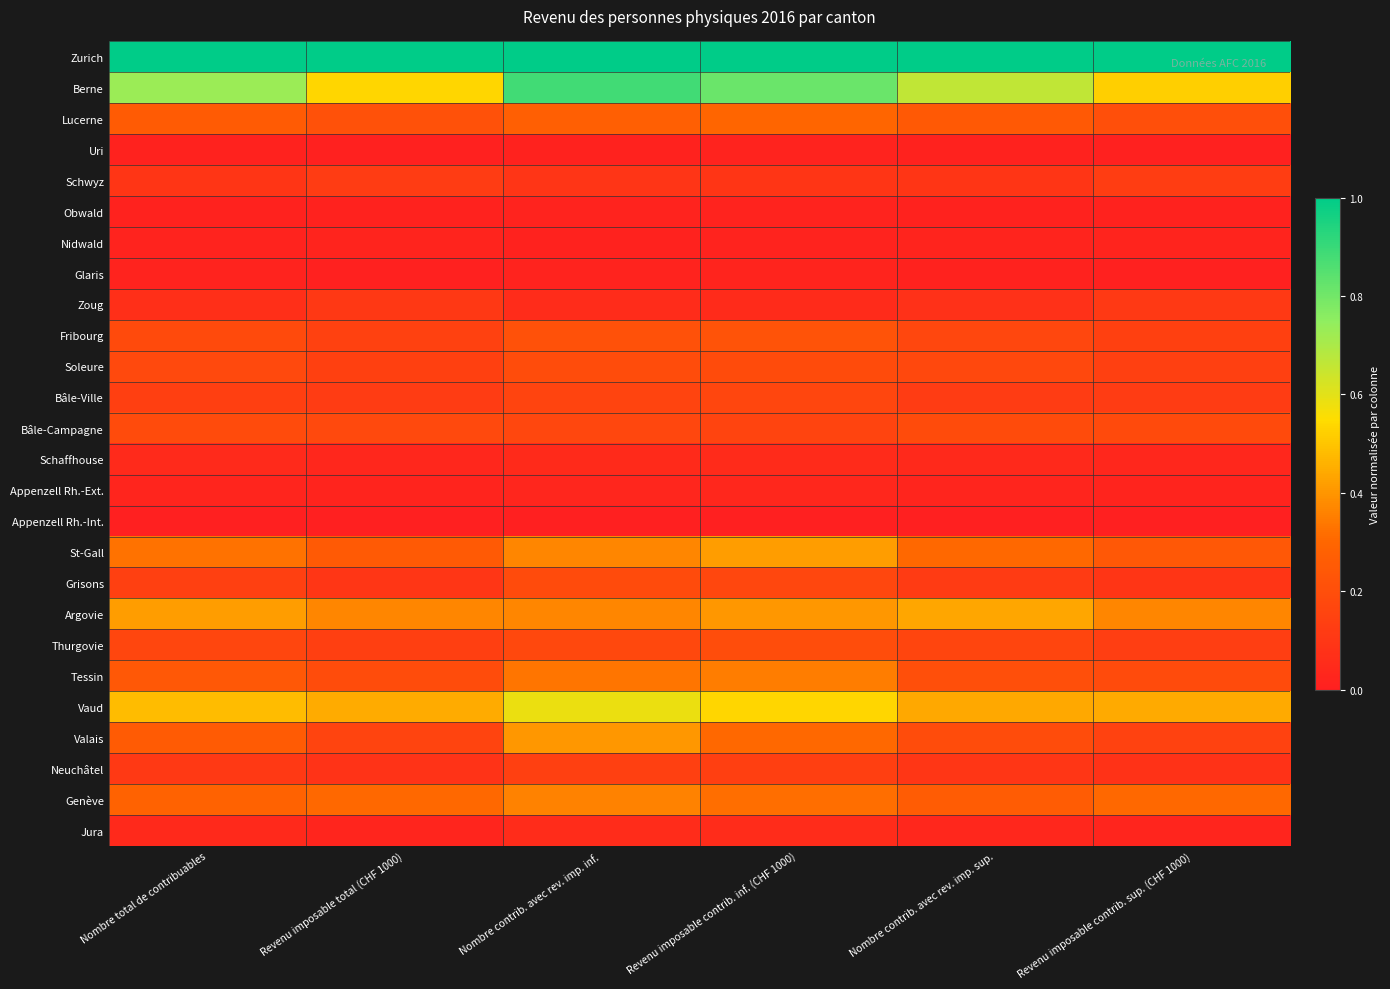

List the series in order of their peak value, lowest first.

Appenzell Rh.-Int., Uri, Obwald, Glaris, Nidwald, Appenzell Rh.-Ext., Schaffhouse, Jura, Zoug, Schwyz, Neuchâtel, Bâle-Ville, Grisons, Bâle-Campagne, Soleure, Thurgovie, Fribourg, Lucerne, Tessin, Genève, Valais, St-Gall, Argovie, Vaud, Berne, Zurich